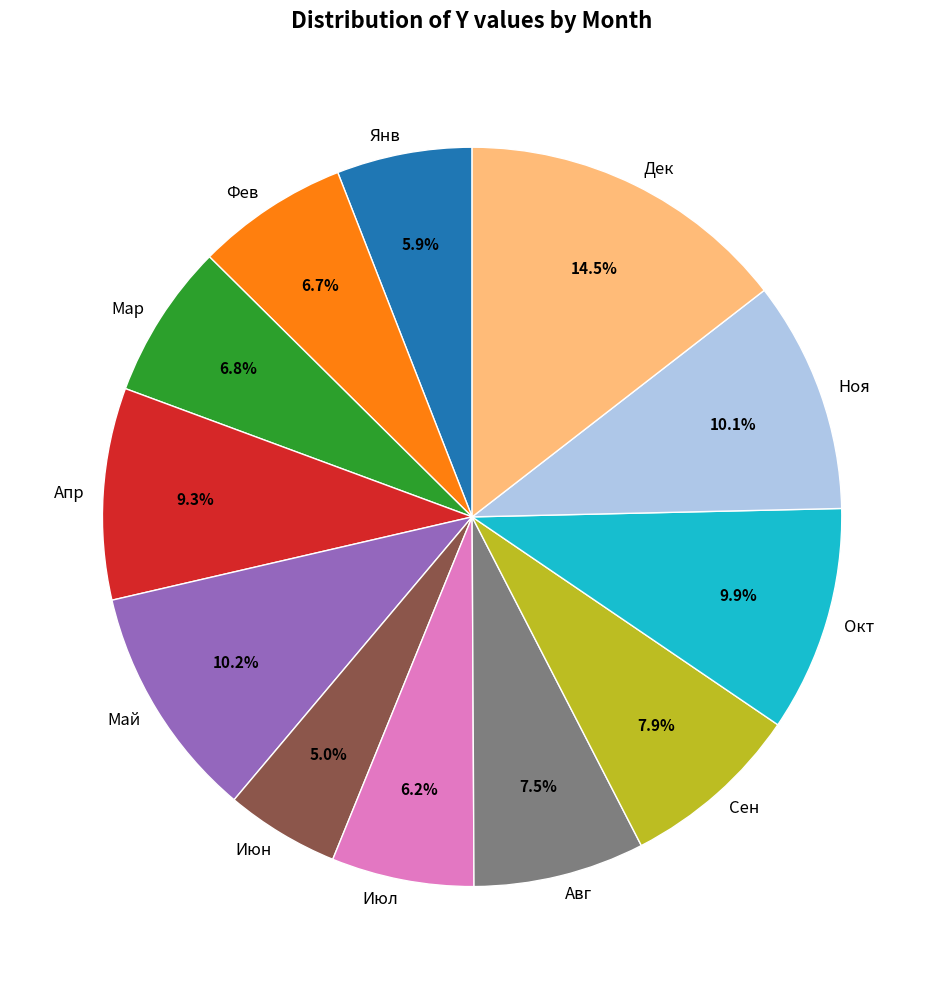

Is it true that Июн is 5% of the pie?

True